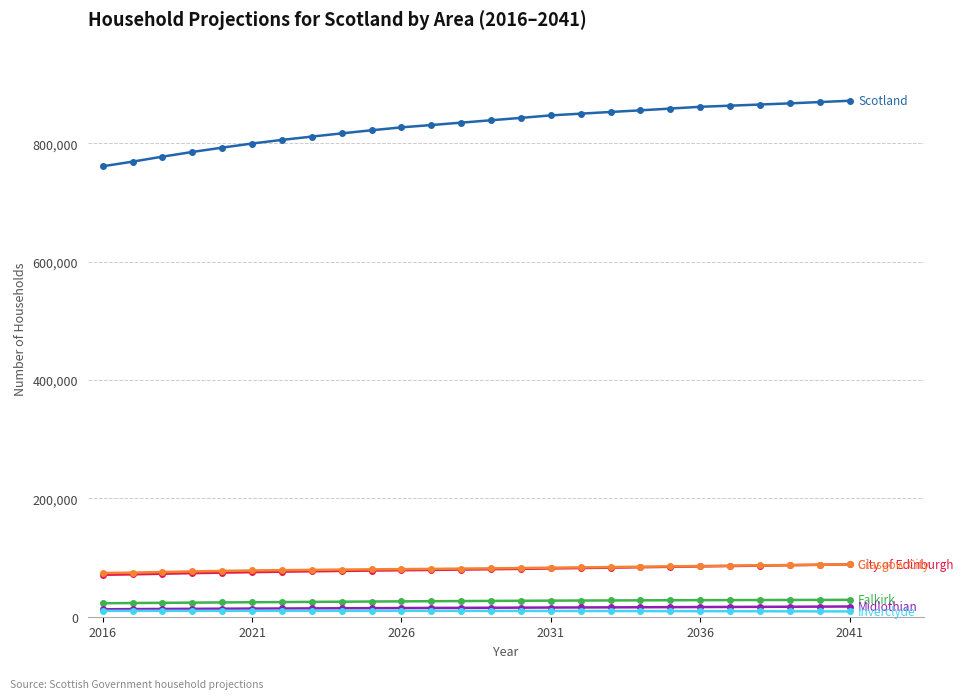

What is the maximum value shown in the chart?

871724